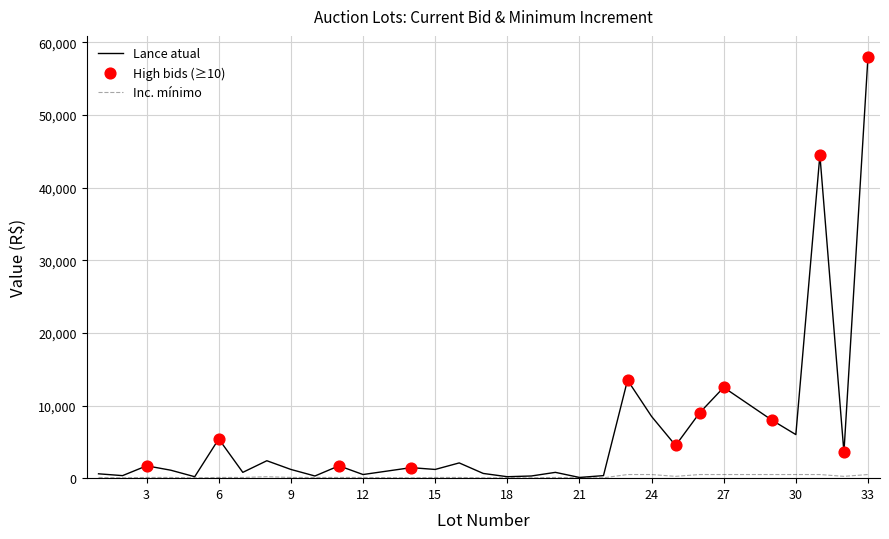

Which series has the largest total across all categories?

Lance atual